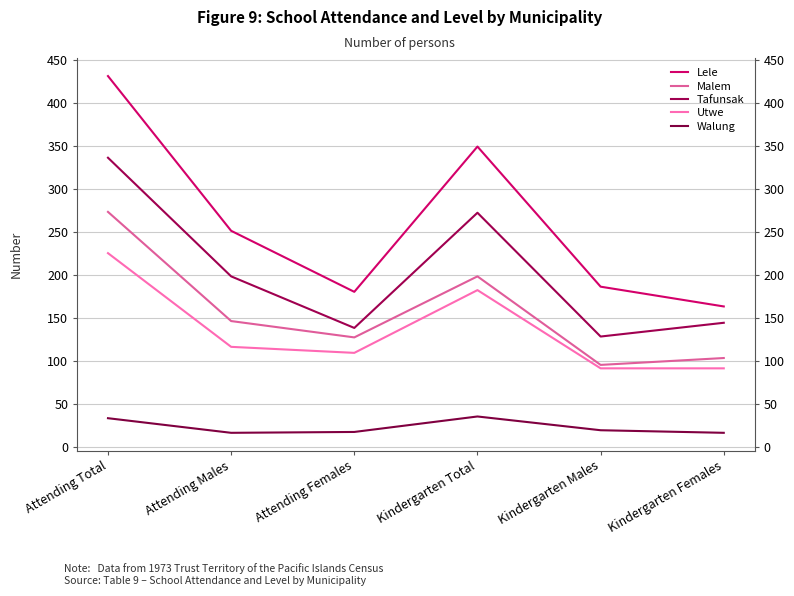

How many lines are shown in the chart?

5